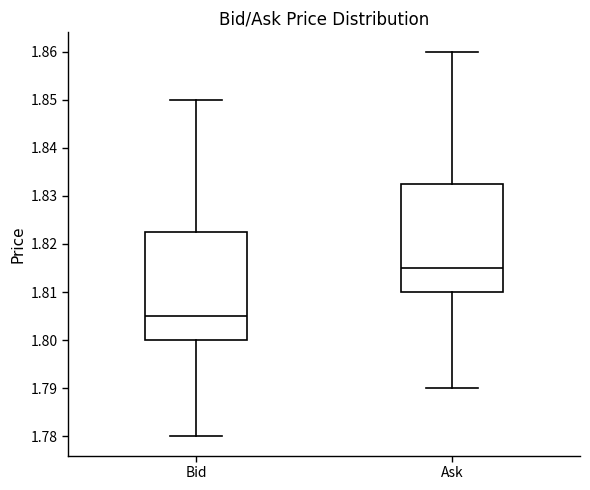

Reading left to right, transcribe this box plot: for each box, give where its median line is, the range the box spans, and where its two whiskers end, as read against the y-axis. The values are not printed on the chart, so give them approximately, as read against the axis.

Bid: median 1.805, box 1.800 to 1.823, whiskers 1.780 to 1.850
Ask: median 1.815, box 1.810 to 1.833, whiskers 1.790 to 1.860